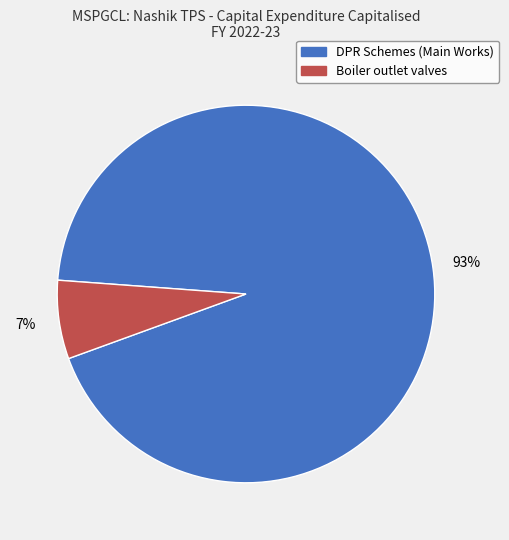

Is there any slice that represents more than half of the pie?

Yes